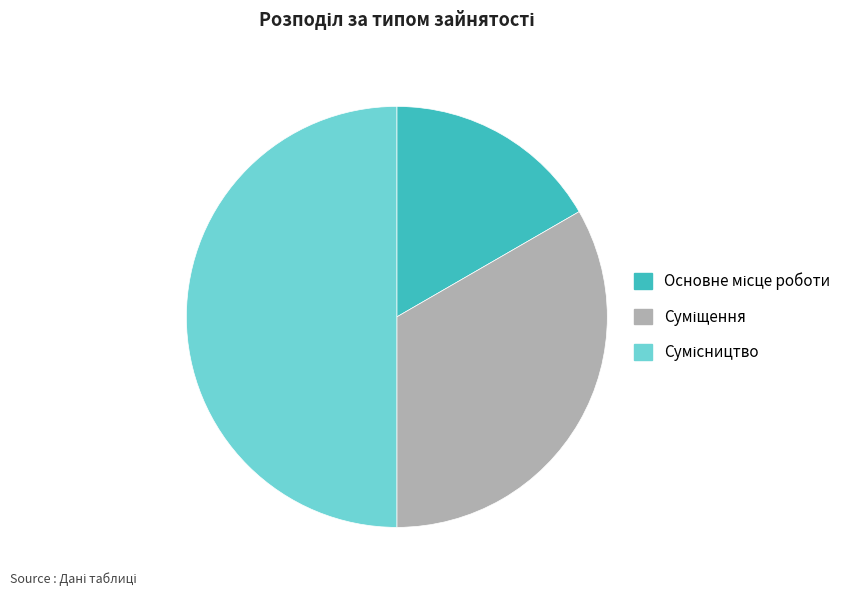

Approximately how many times larger is the value at Сумісництво compared to Основне місце роботи?

3.0